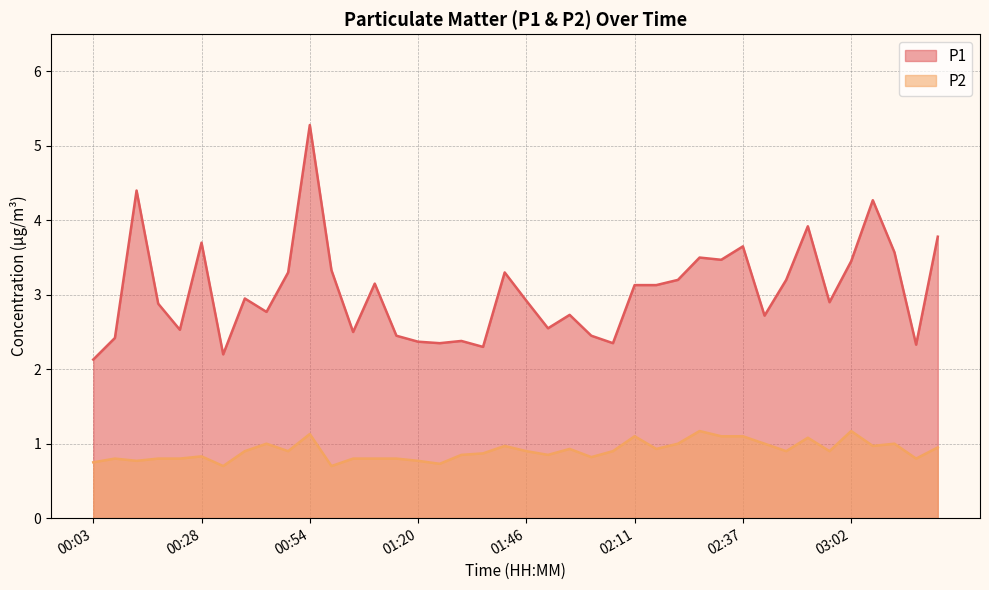

What are all the series names shown in the legend?

P1, P2